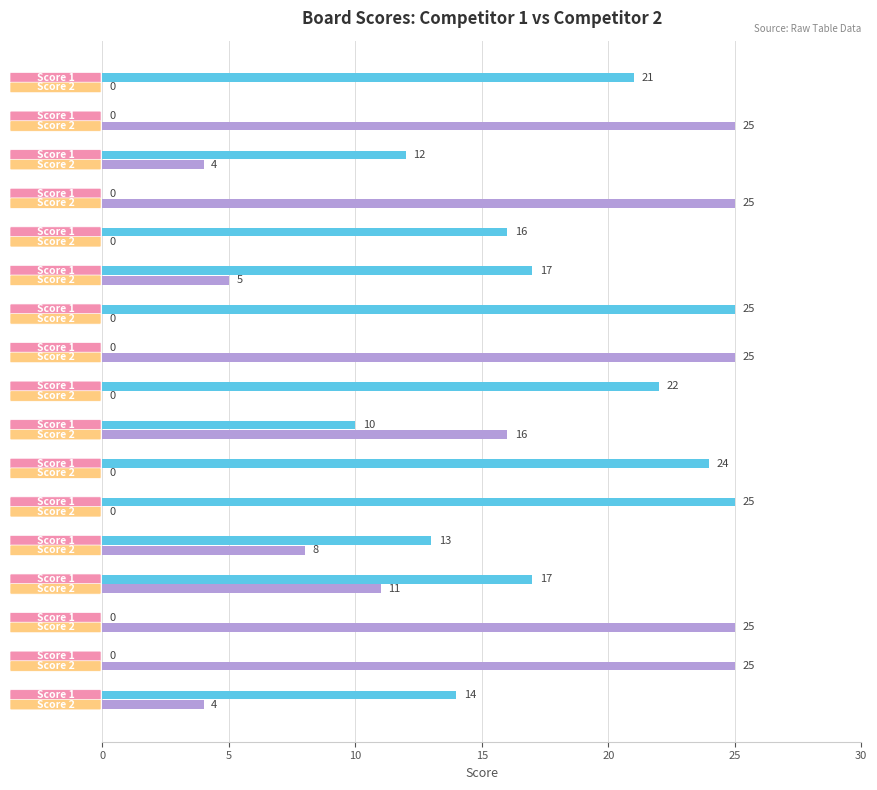

What is the greatest value displayed?

25